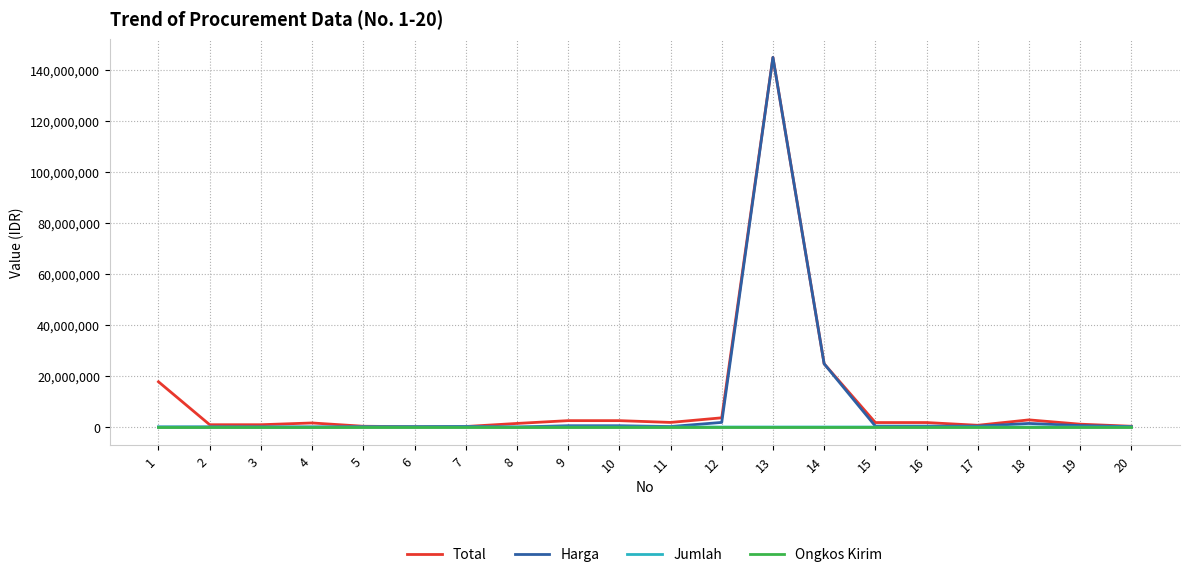

What is the average value of the Jumlah series?

285